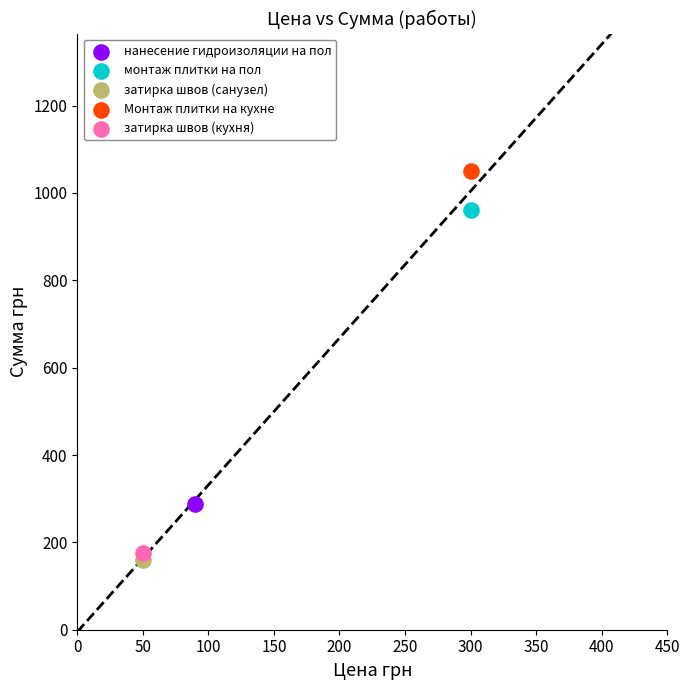

What are all the series names shown in the legend?

нанесение гидроизоляции на пол, монтаж плитки на пол, затирка швов (санузел), Монтаж плитки на кухне, затирка швов (кухня)